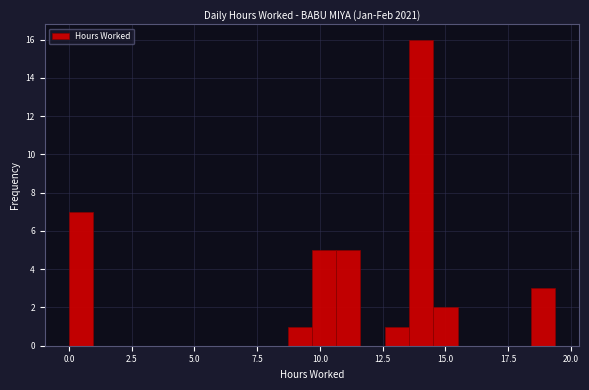

Read against the x-axis, roughly where is the centre of the tallest bar?

14.0